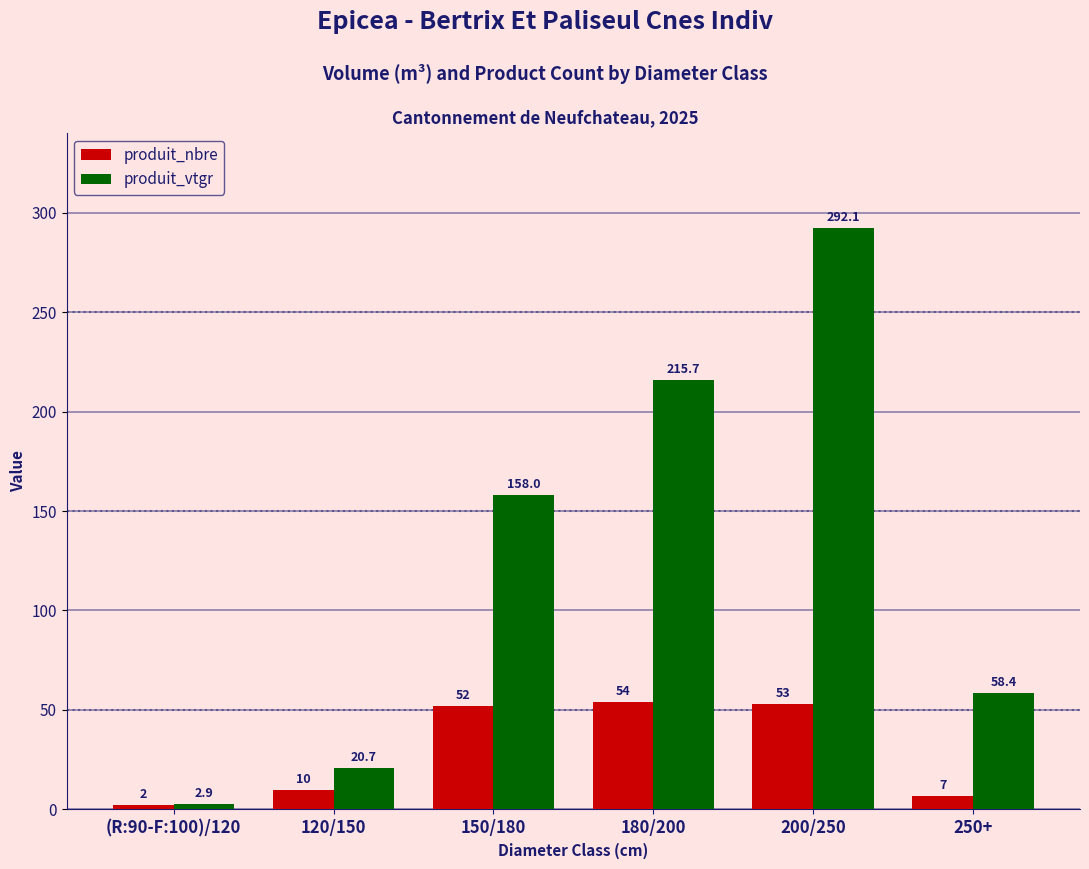

What is the value of the produit_vtgr bar at the 4th from the left?

215.7